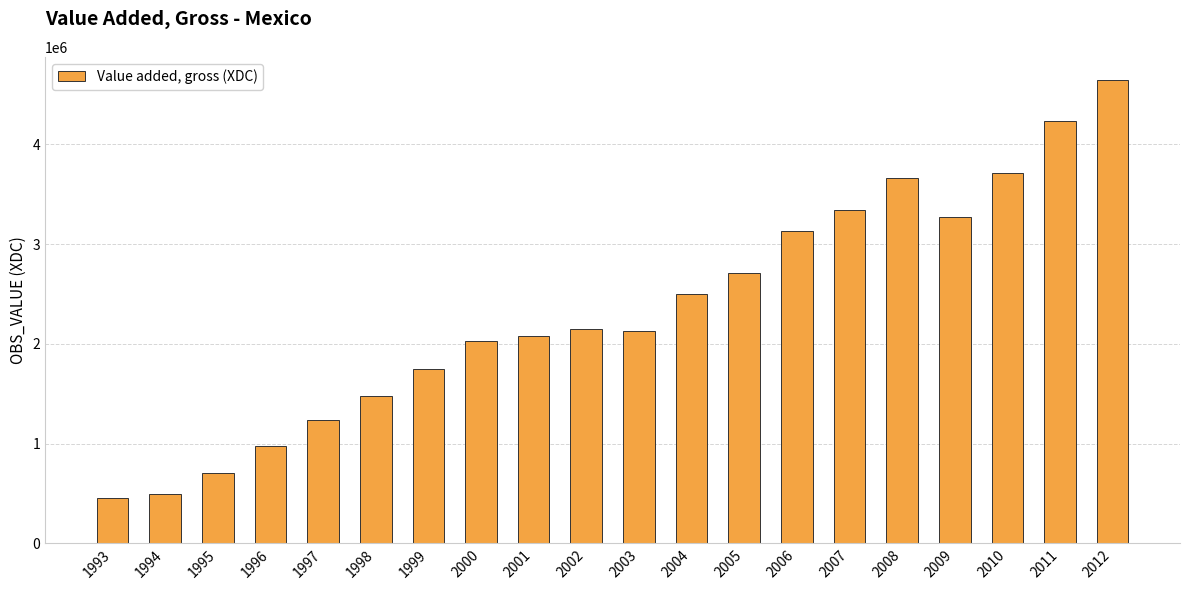

What is the value of the 9th bar from the left?

2077636